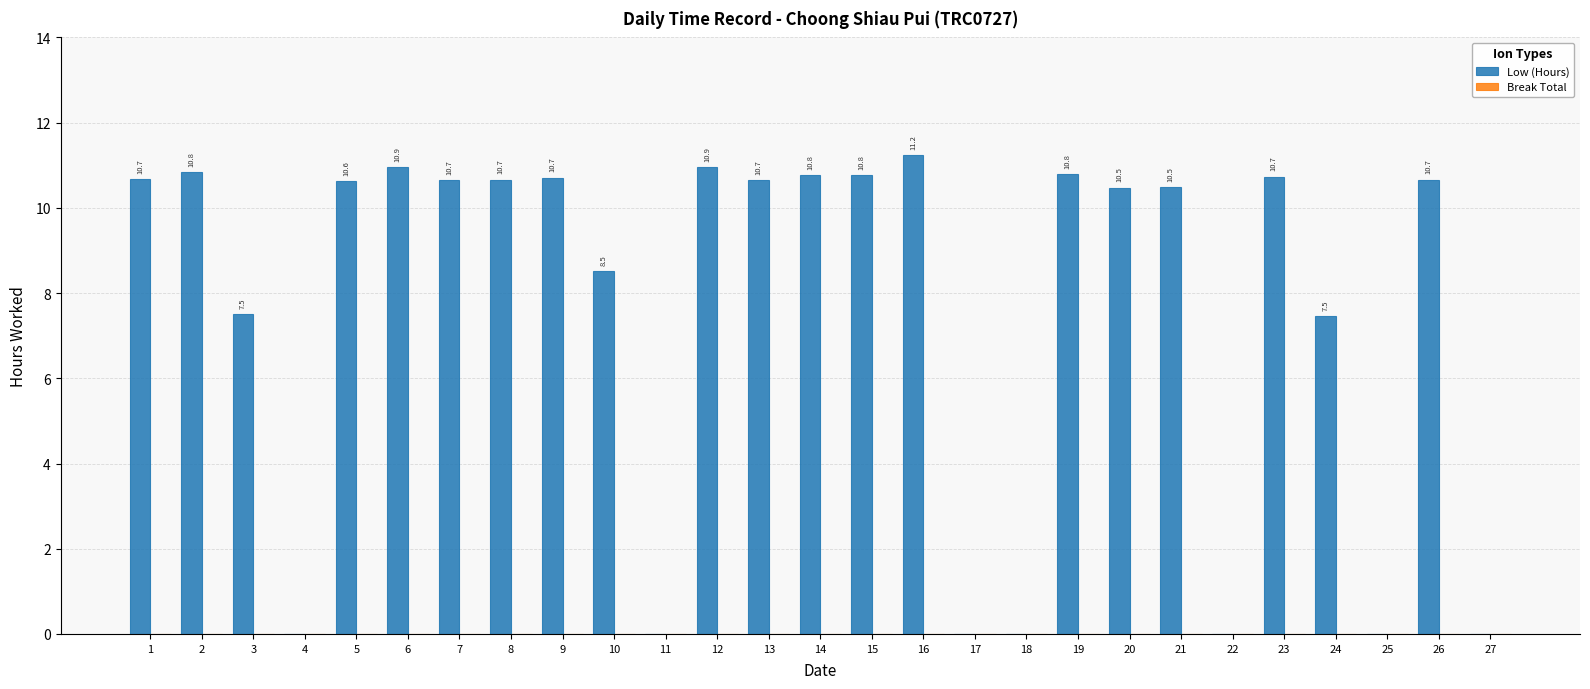

What is the maximum value shown in the chart?

11.2